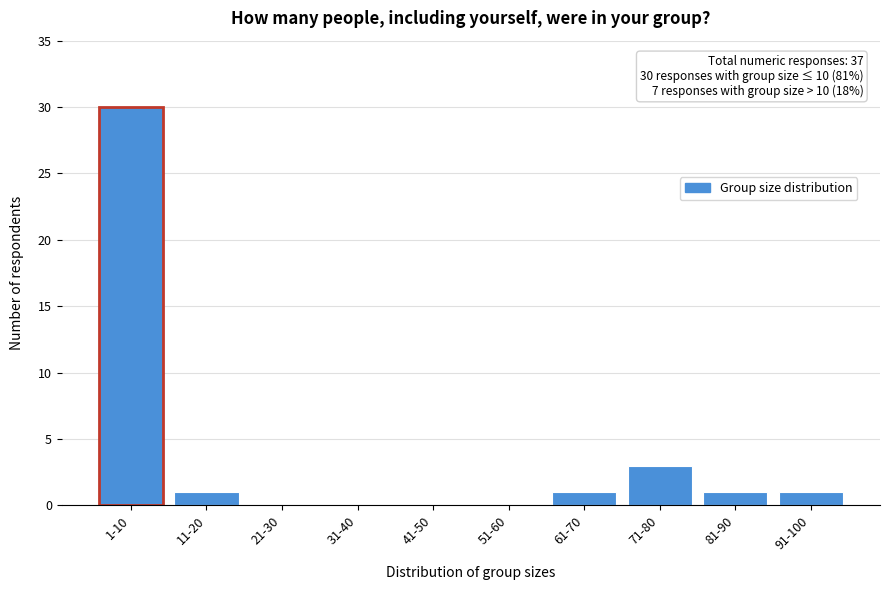

Reading left to right, extract all data points from this chart.

1-10=30	11-20=1	21-30=0	31-40=0	41-50=0	51-60=0	61-70=1	71-80=3	81-90=1	91-100=1